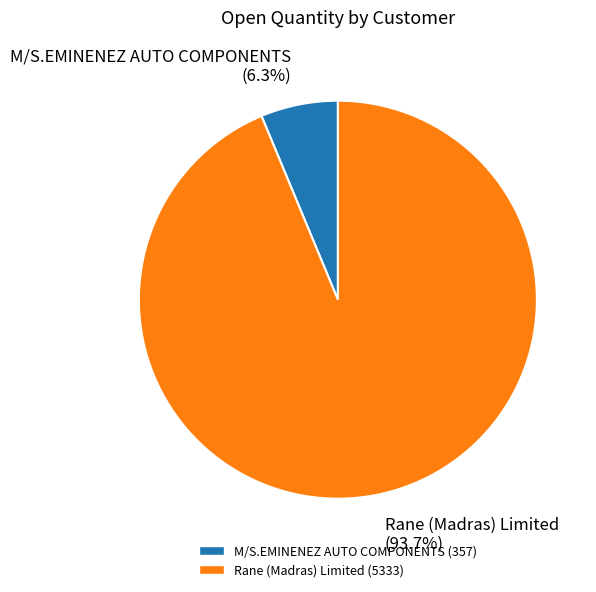

Is there a majority slice in this chart?

Yes